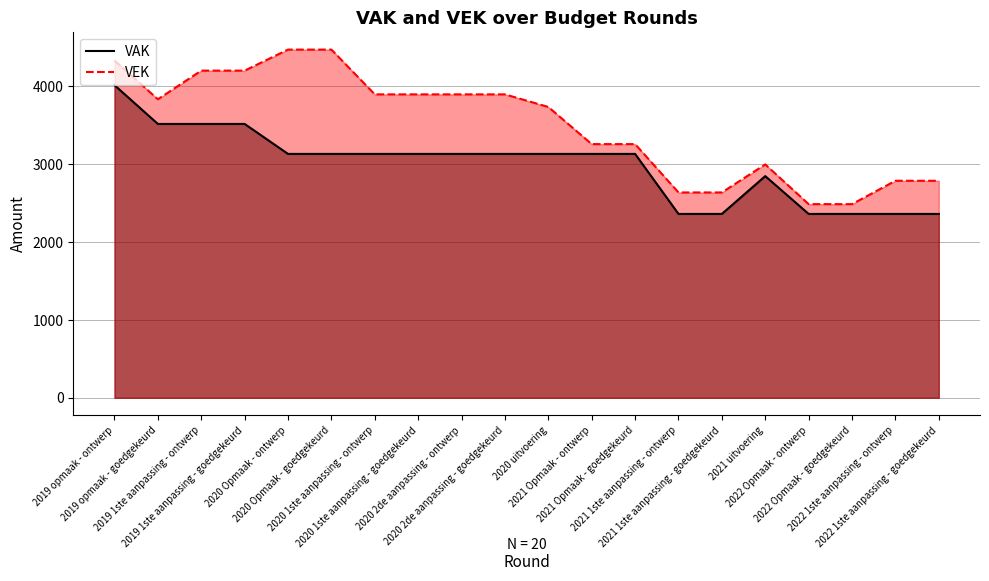

True or false: VAK has more than 1 points higher than both neighbors.

False